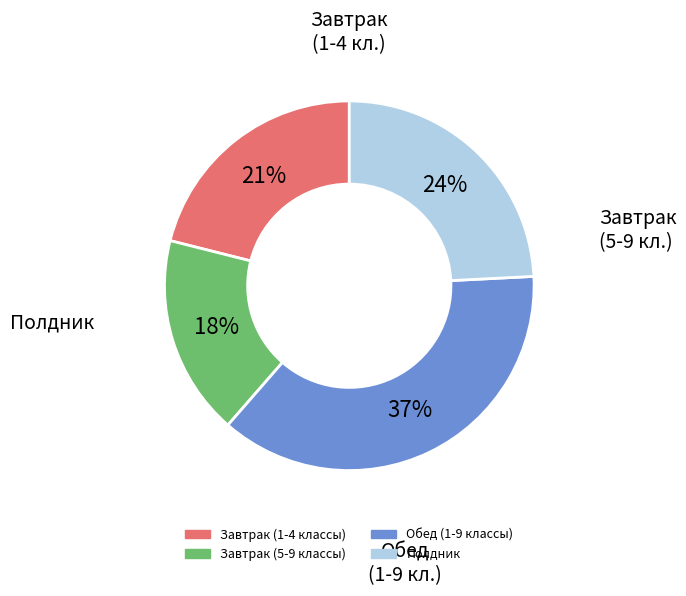

Does Полдник represent more than half of the total?

No